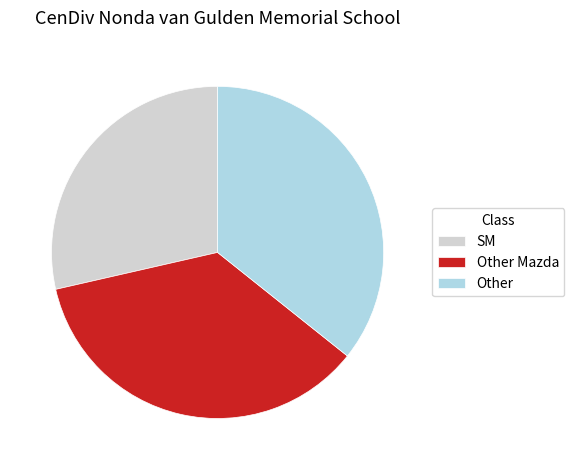

Between SM and Other Mazda, which is larger?

Other Mazda